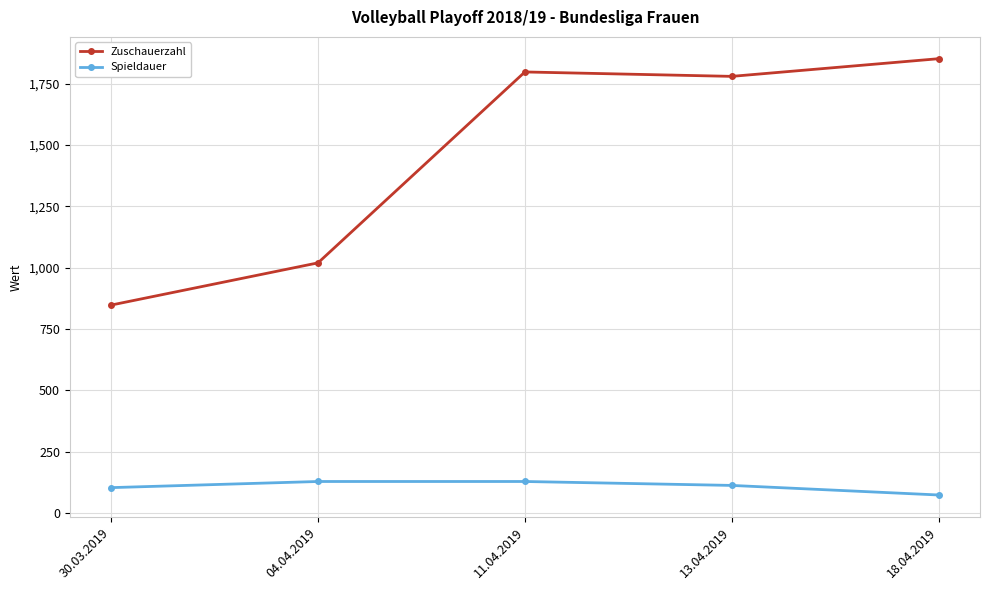

How many categories are shown in the chart?

5